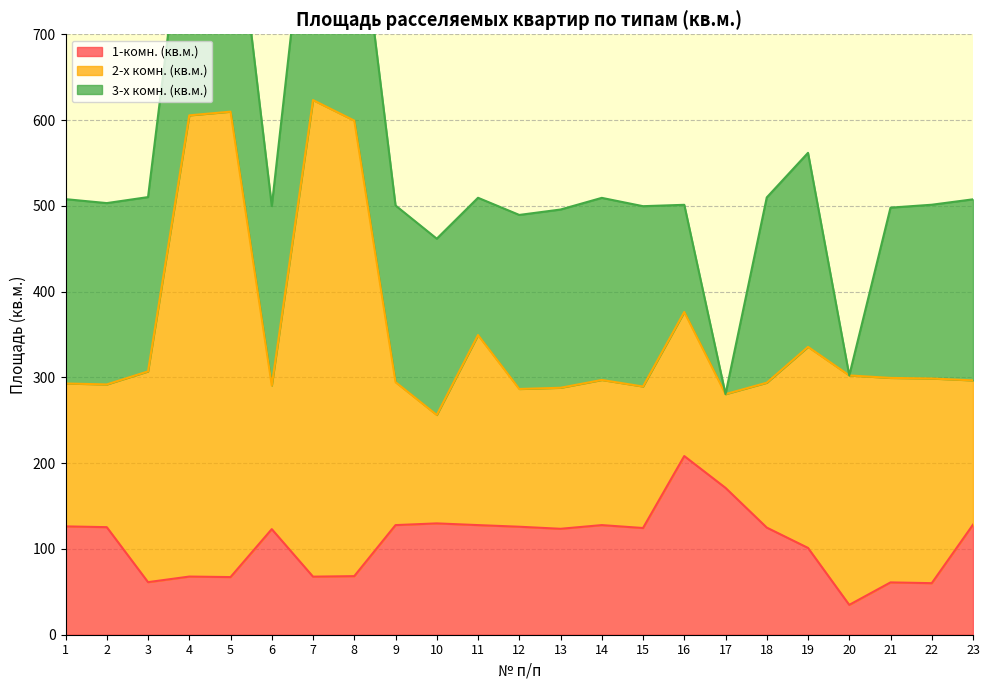

What is the approximate value of 1-комн. (кв.м.) at 17?

171.2